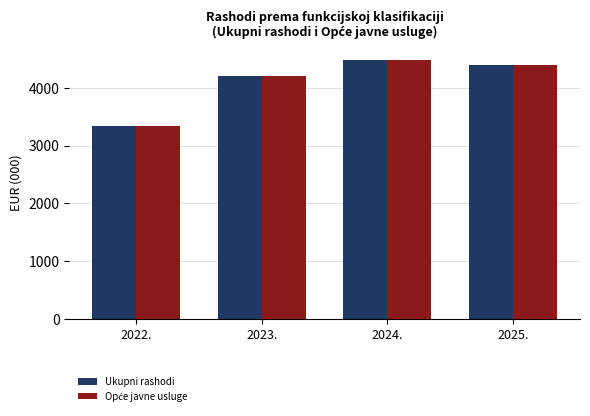

Are the bars grouped side by side (vs. stacked)?

Yes